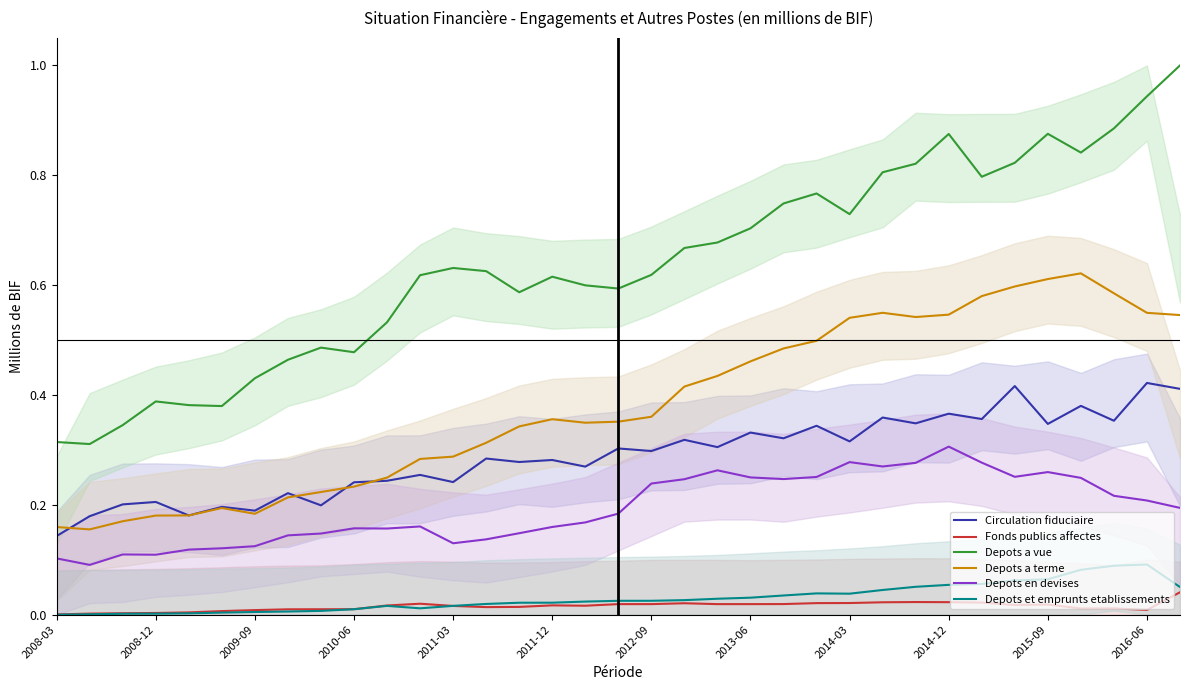

What is the sum of all Depots et emprunts etablissements values?

1.1